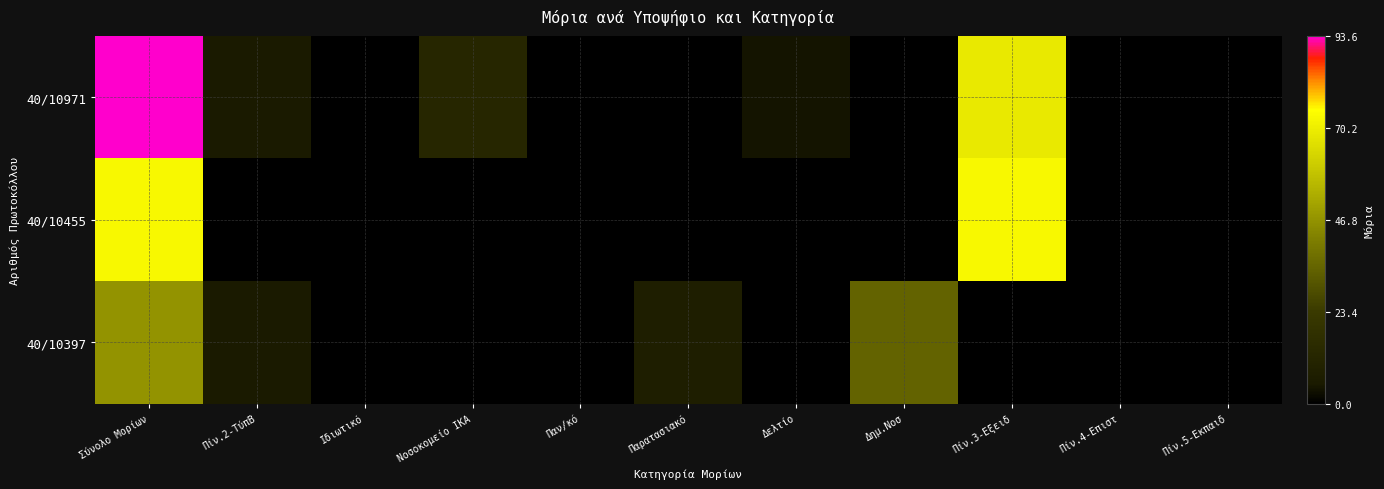

Which series changed the most between Νοσοκομείο ΙΚΑ and Πίν.5-Εκπαιδ?

40/10971